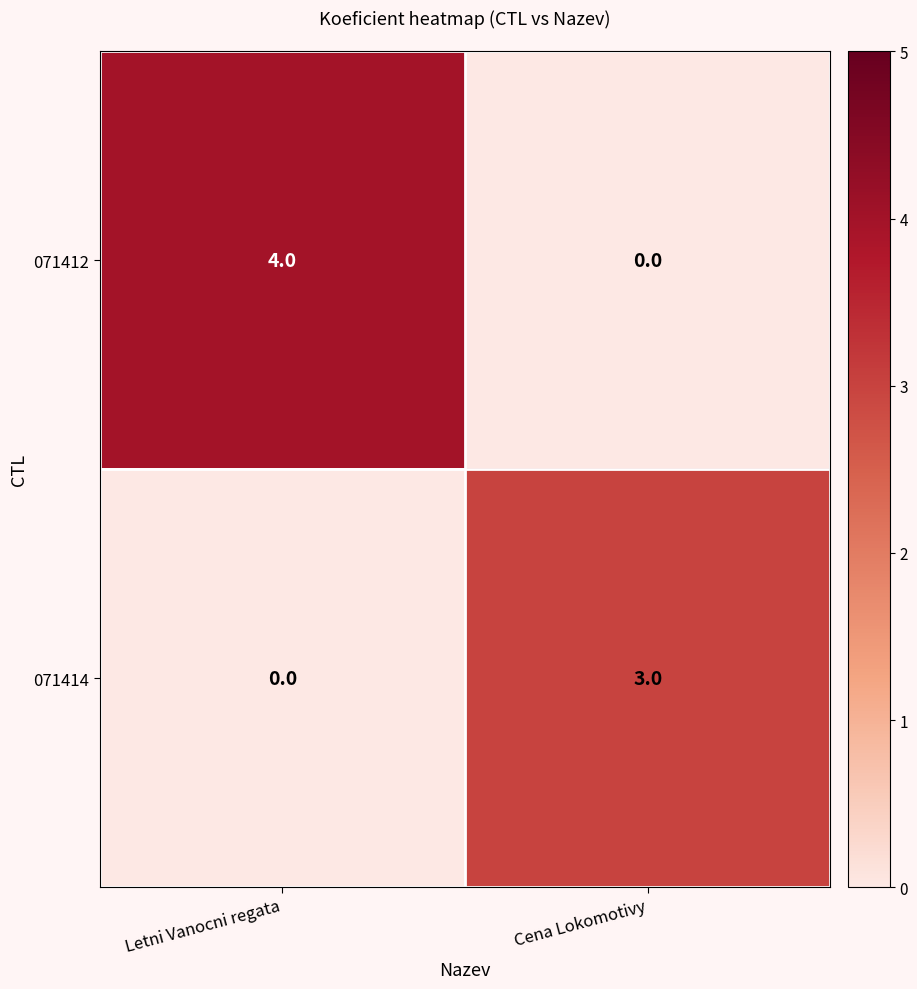

Reading left to right, list all the values displayed in this chart.

071412: 4	0
071414: 0	3